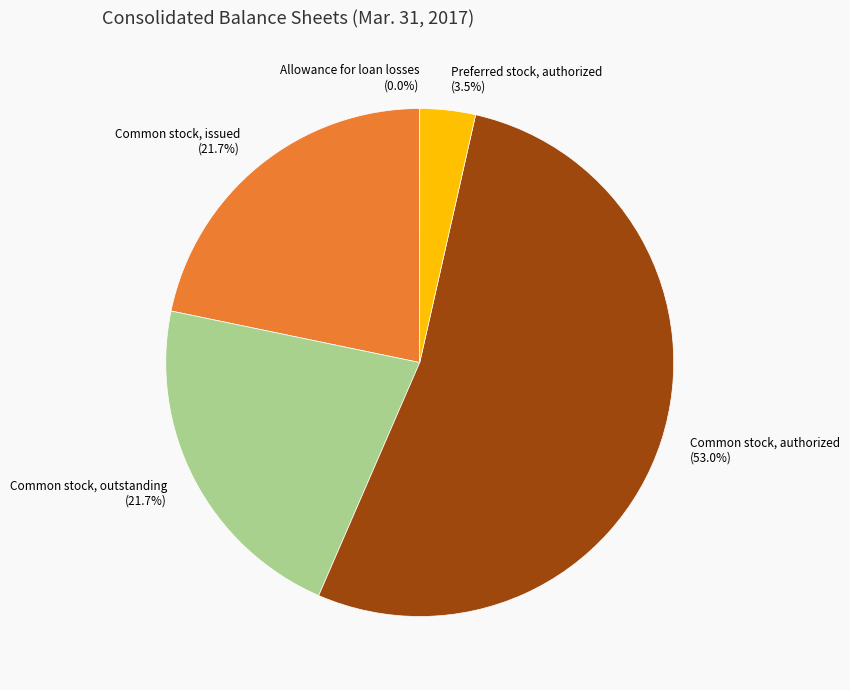

Is Common stock, issued the majority of the pie?

No